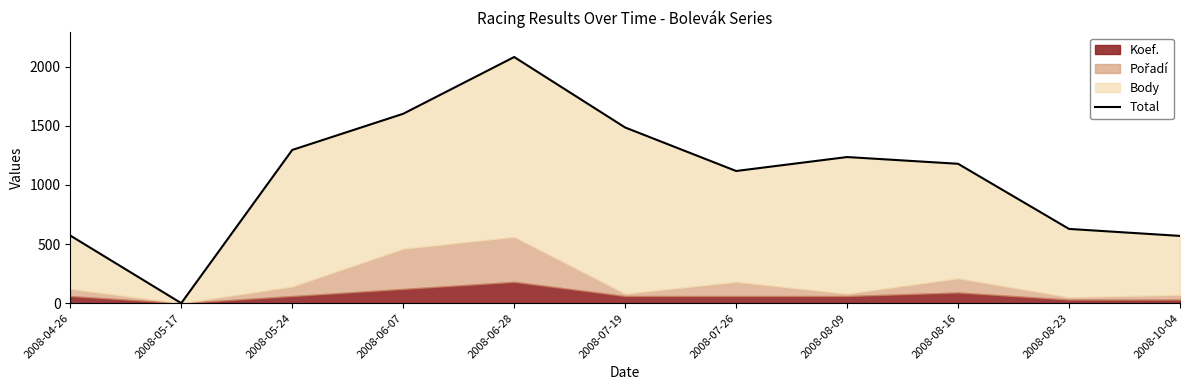

What is the greatest value displayed?

2082